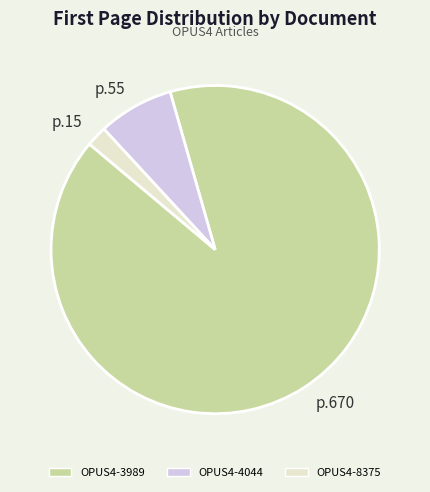

True or false: p.670 accounts for 91% of the total.

True